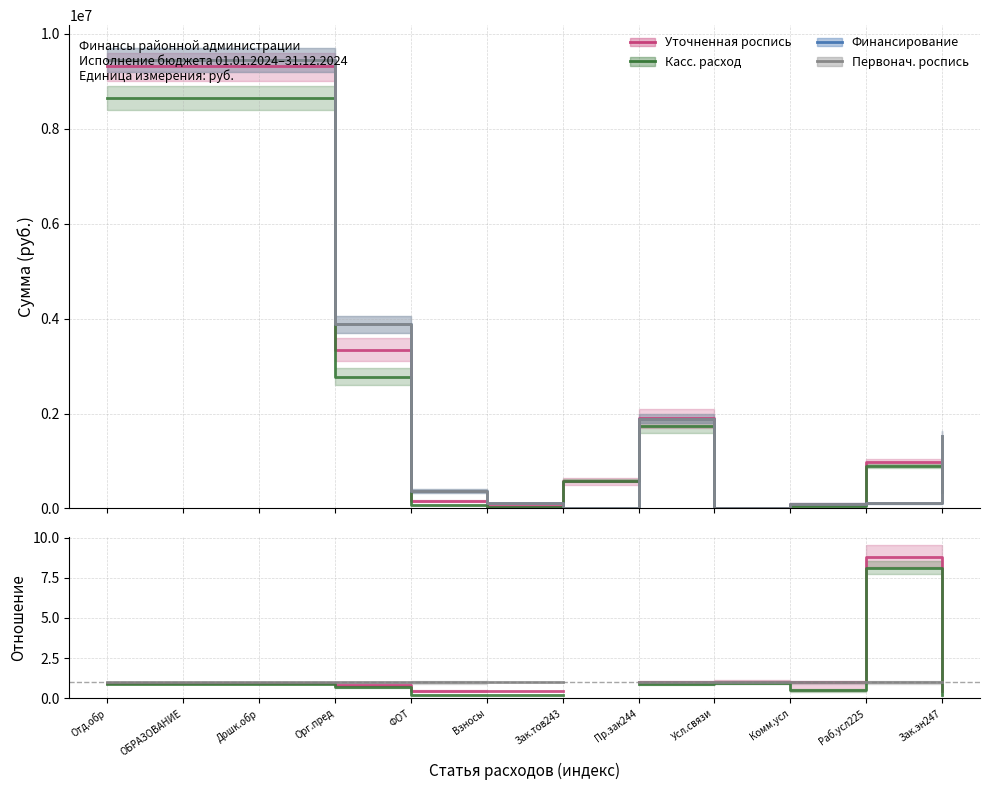

True or false: Касс. расход and Финансирование intersect in this chart.

False